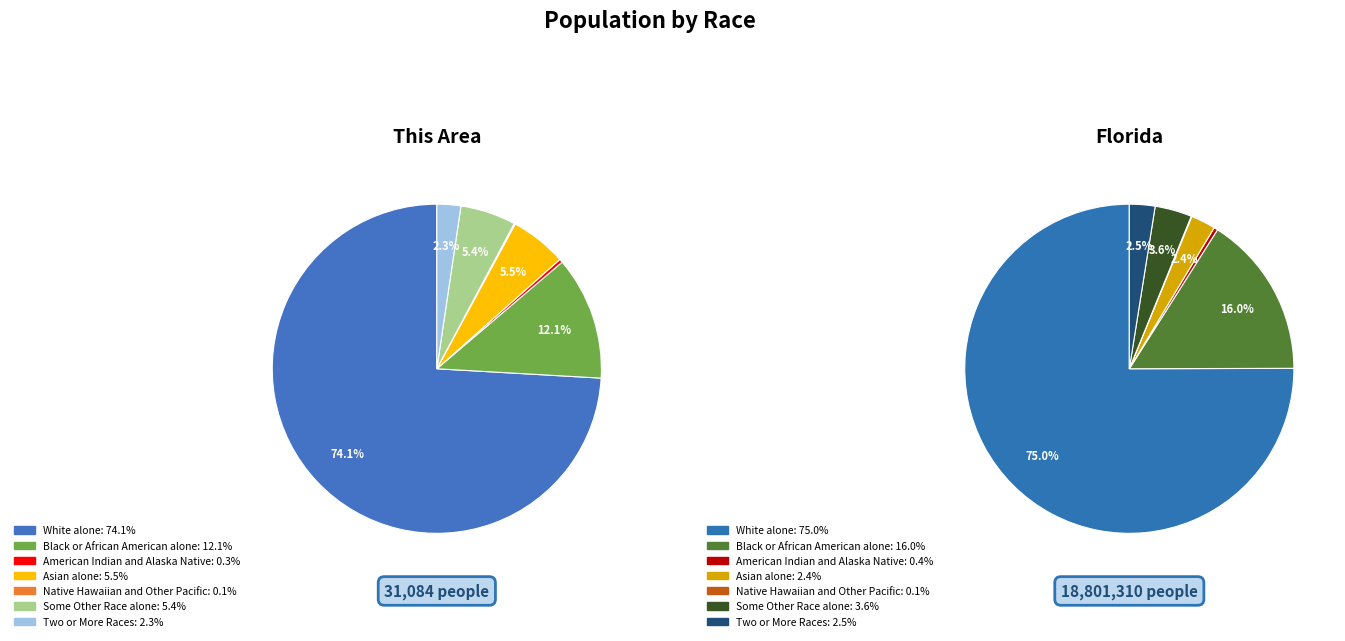

Is there a majority slice in this chart?

Yes